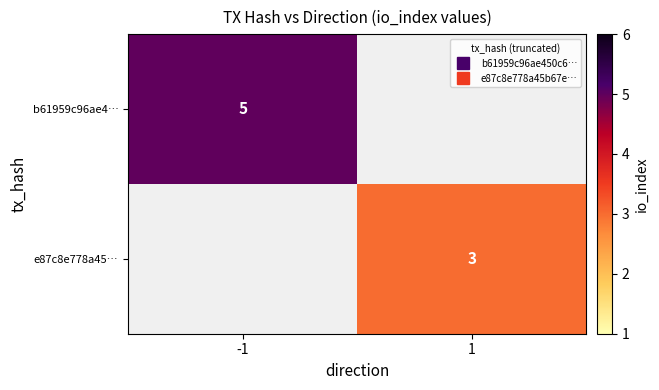

What is the maximum value for b61959c96ae4…?

5.0